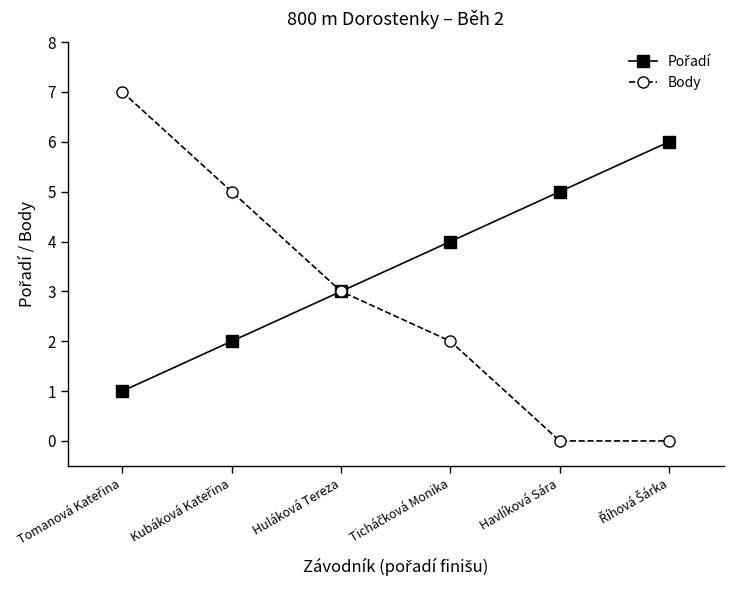

What is the greatest value displayed?

7